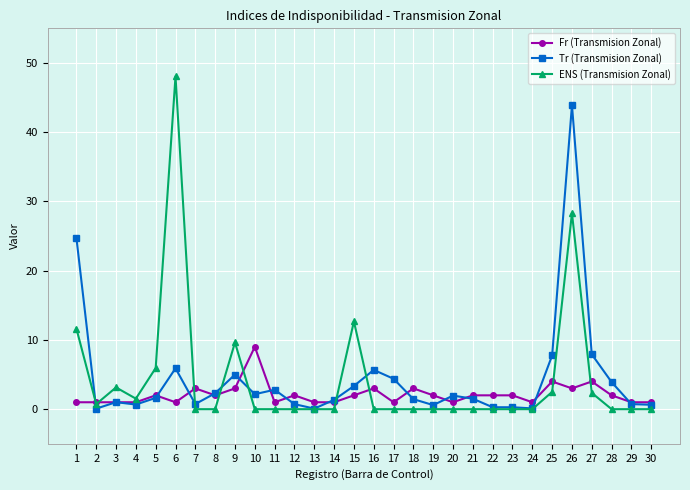

At which category is the sum across all series the highest?

26